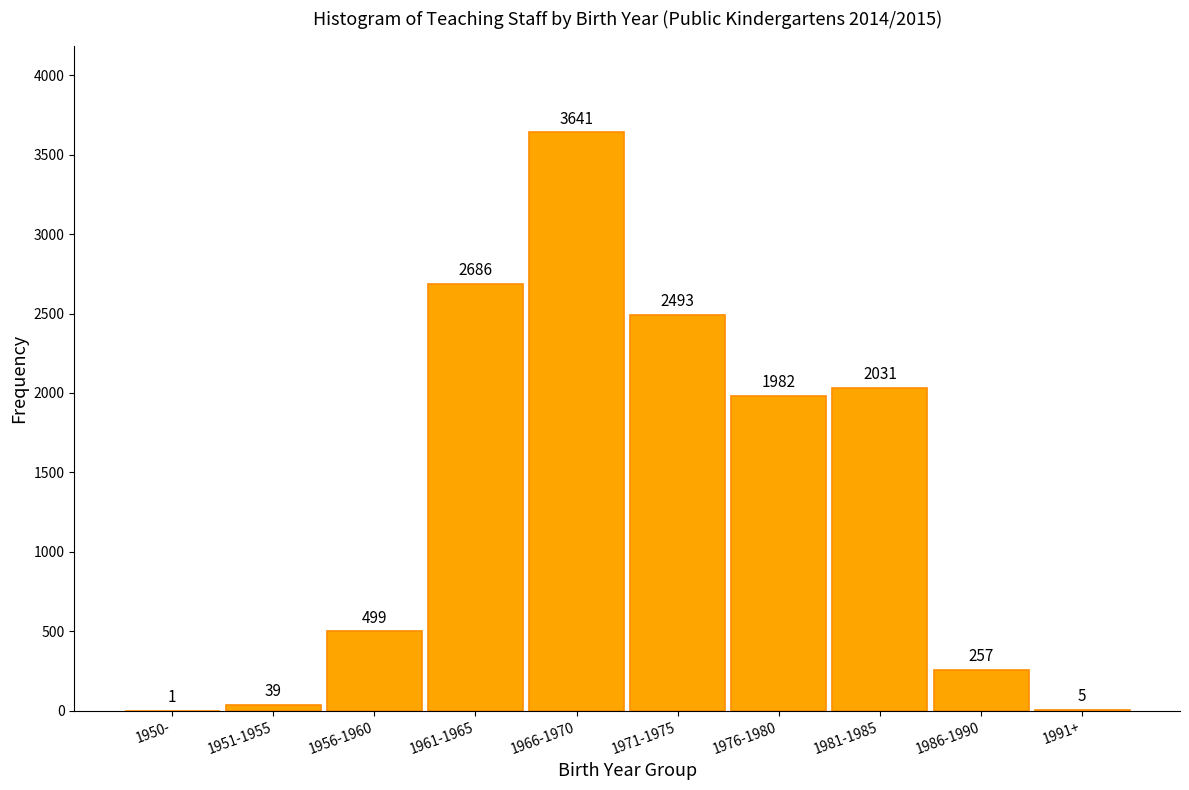

Reading right to left, list all the values displayed in this chart.

1991+=5	1986-1990=257	1981-1985=2031	1976-1980=1982	1971-1975=2493	1966-1970=3641	1961-1965=2686	1956-1960=499	1951-1955=39	1950-=1